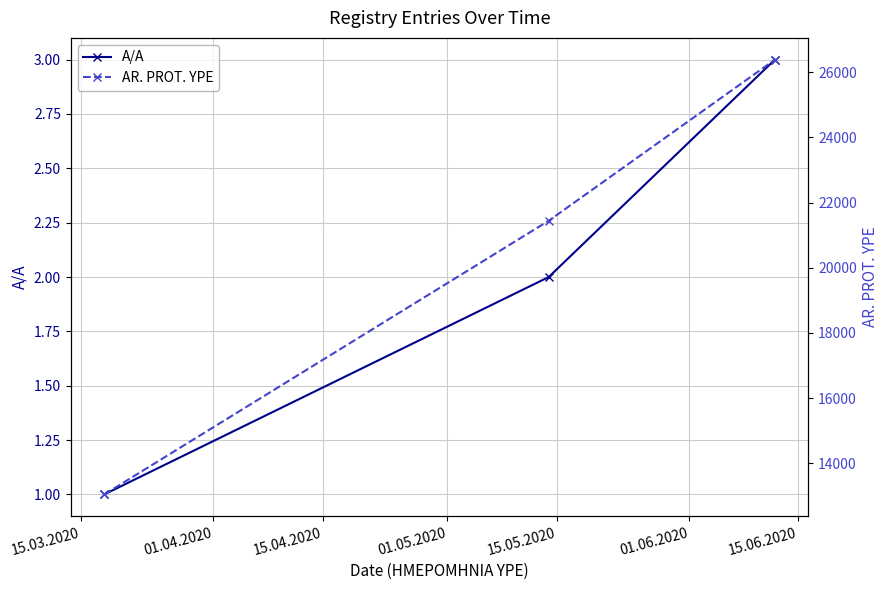

What is the difference between the highest and lowest values at 15.03.2020?

13044